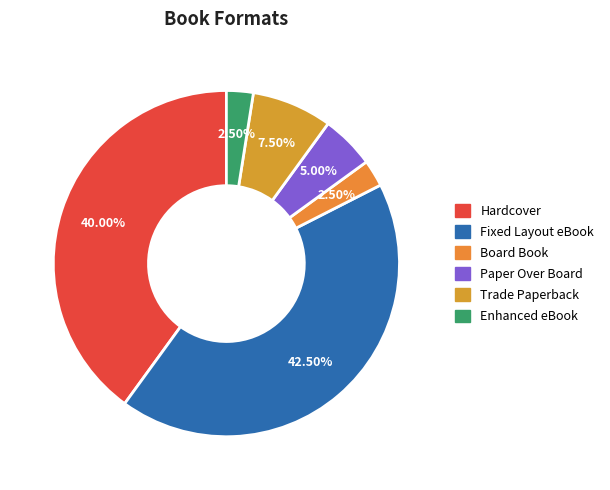

Do Hardcover and Enhanced eBook together represent more than half of the pie?

No